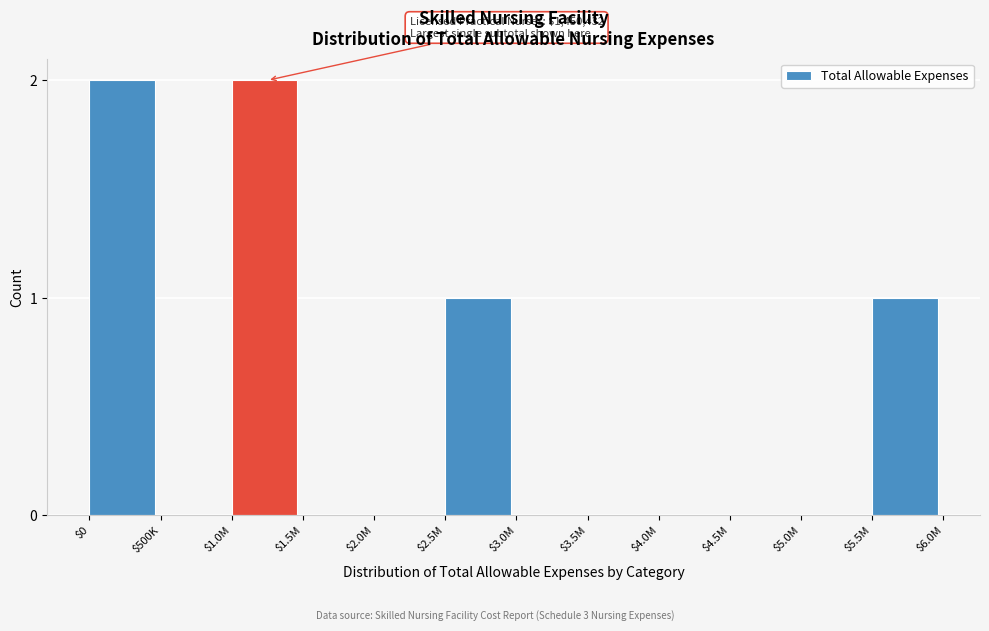

What is the sum of all values?

6